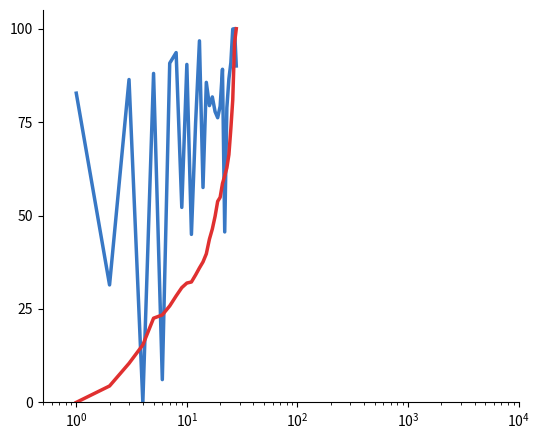

What is the maximum value shown in the chart?

100.0